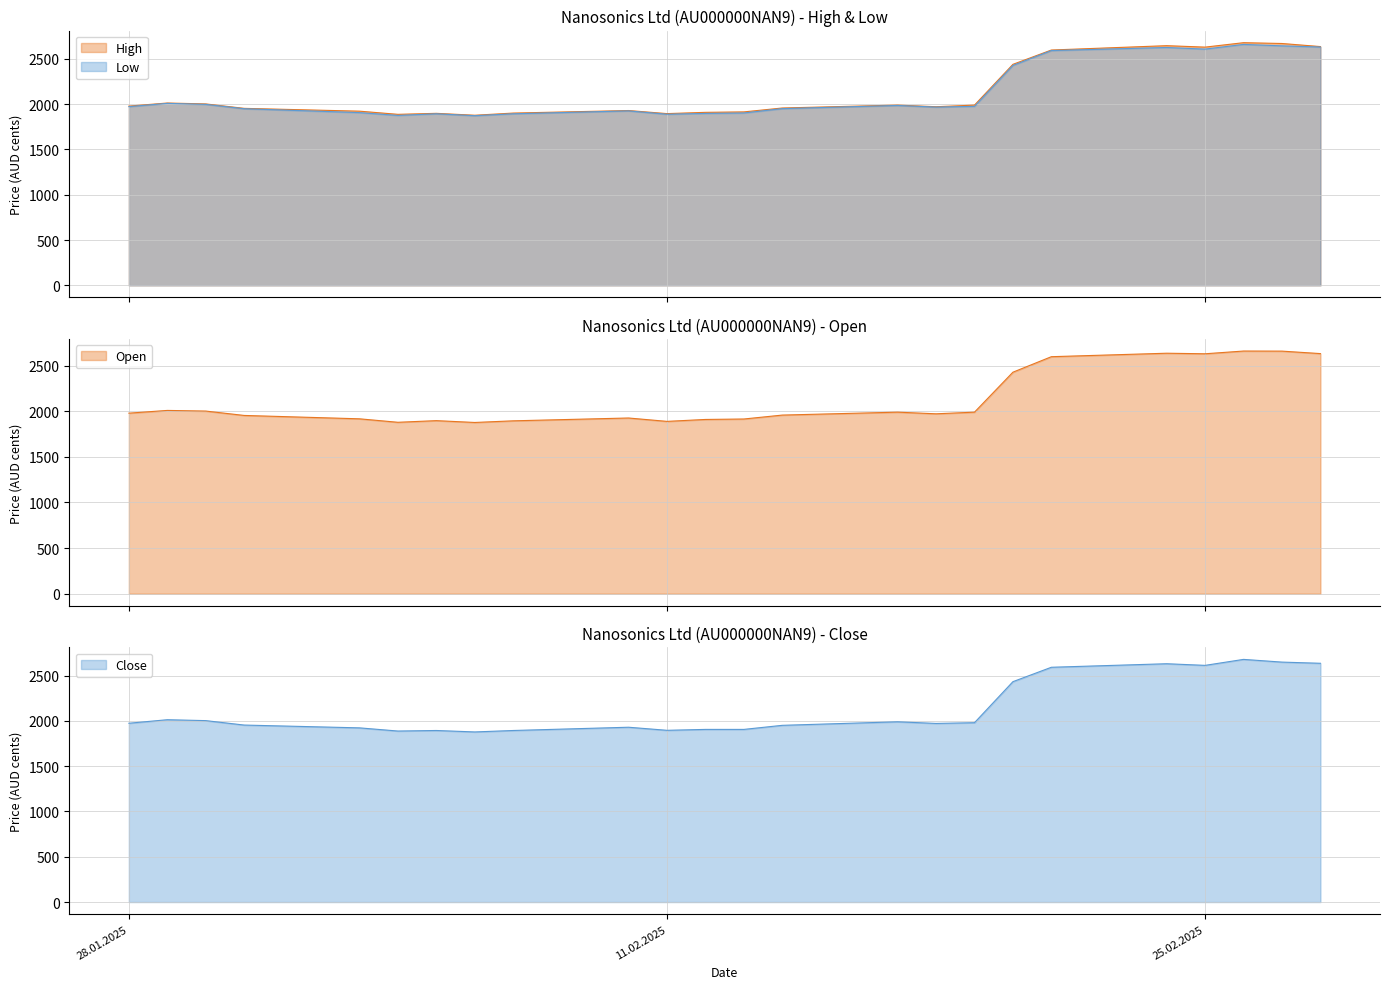

What are all the series names shown in the legend?

Open, High, Low, Close